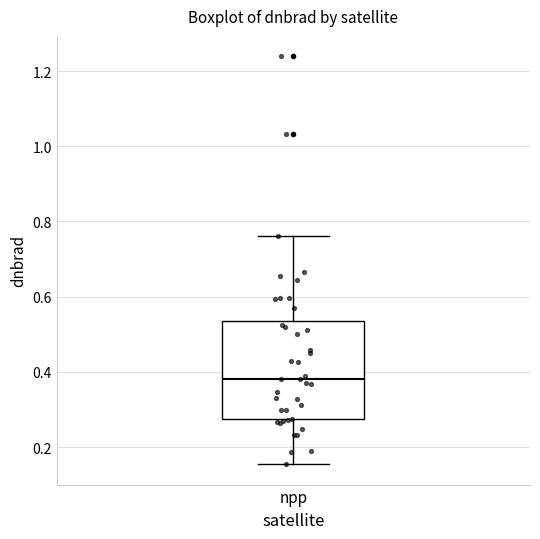

Where does the median line of the box for npp sit on the y-axis? The values are not printed on the chart, so give them approximately, as read against the axis.

0.38